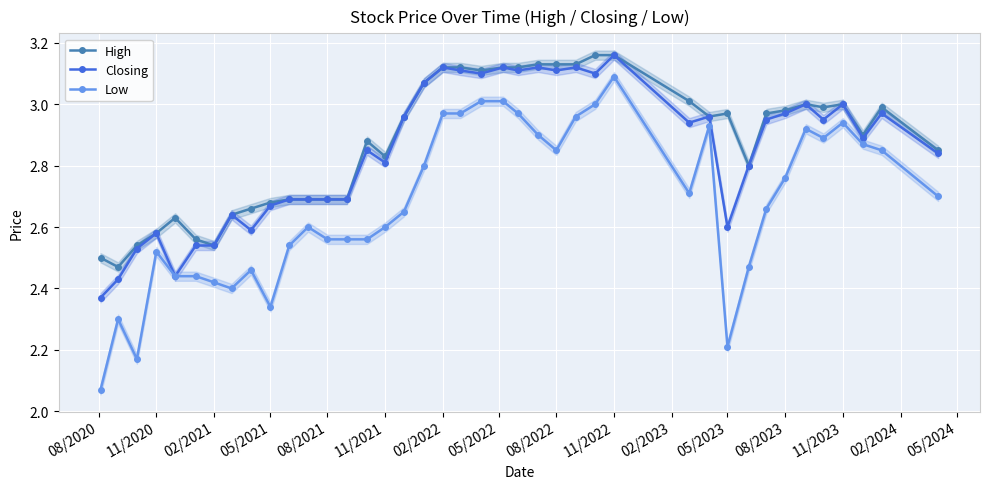

True or false: High has more than 2 points higher than both neighbors.

True